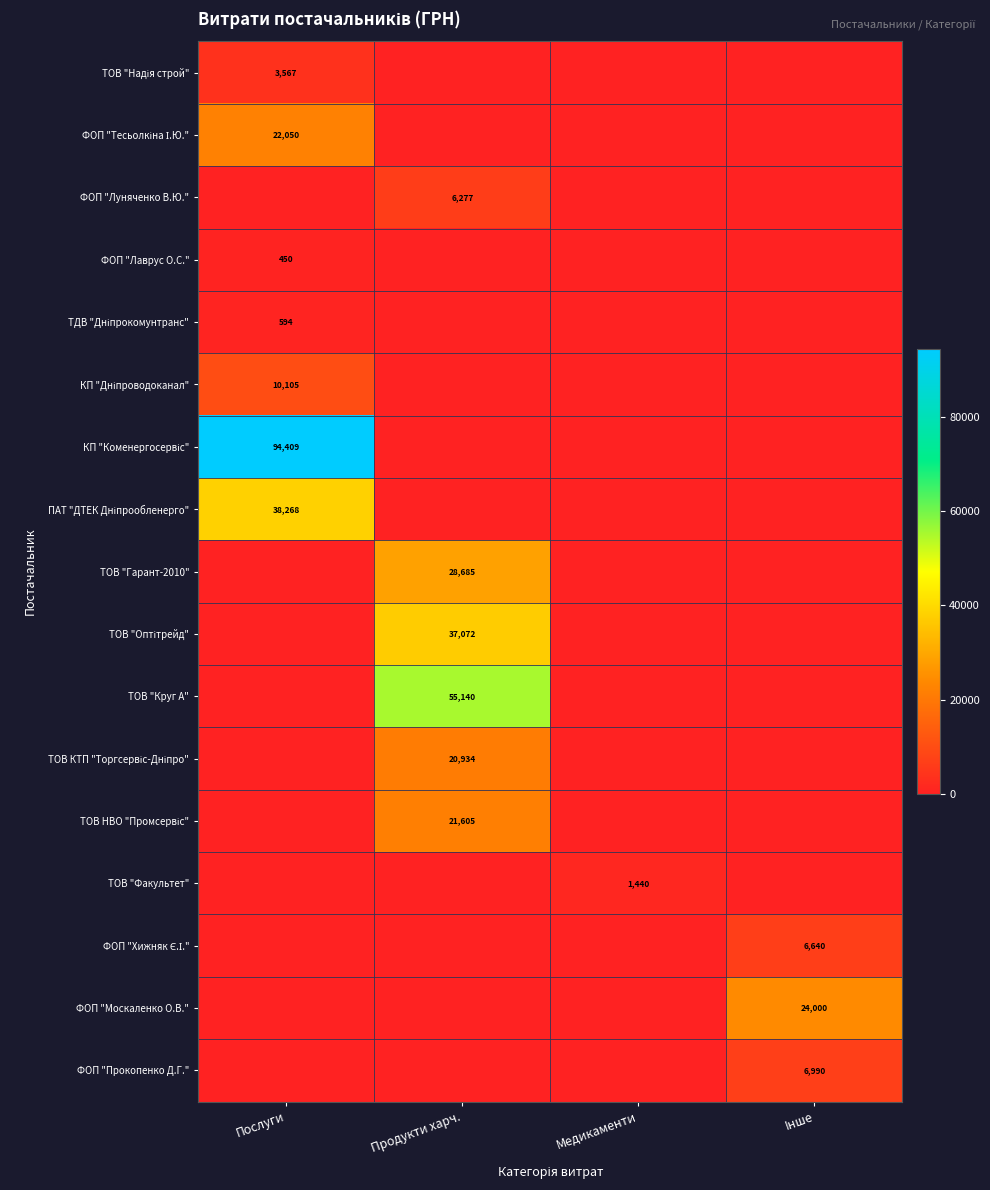

Is the value of ТОВ "Гарант-2010" at Продукти харч. greater than the value of ТОВ "Факультет" at Медикаменти?

Yes